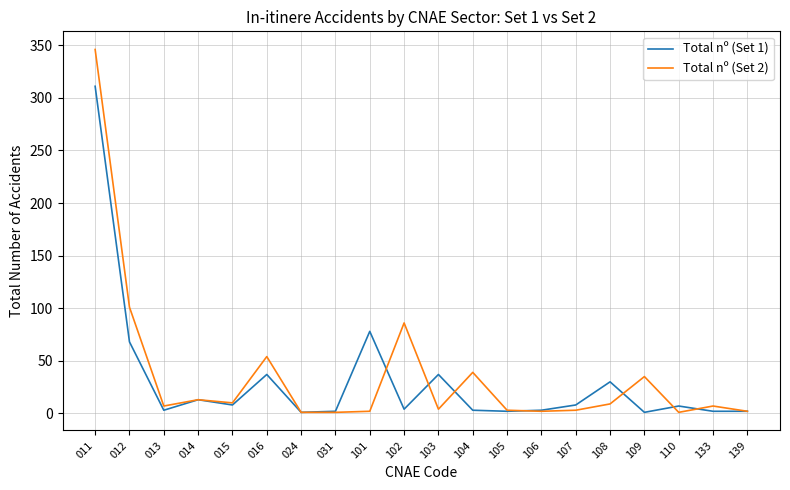

What is the sum of all Total nº (Set 1) values?

620